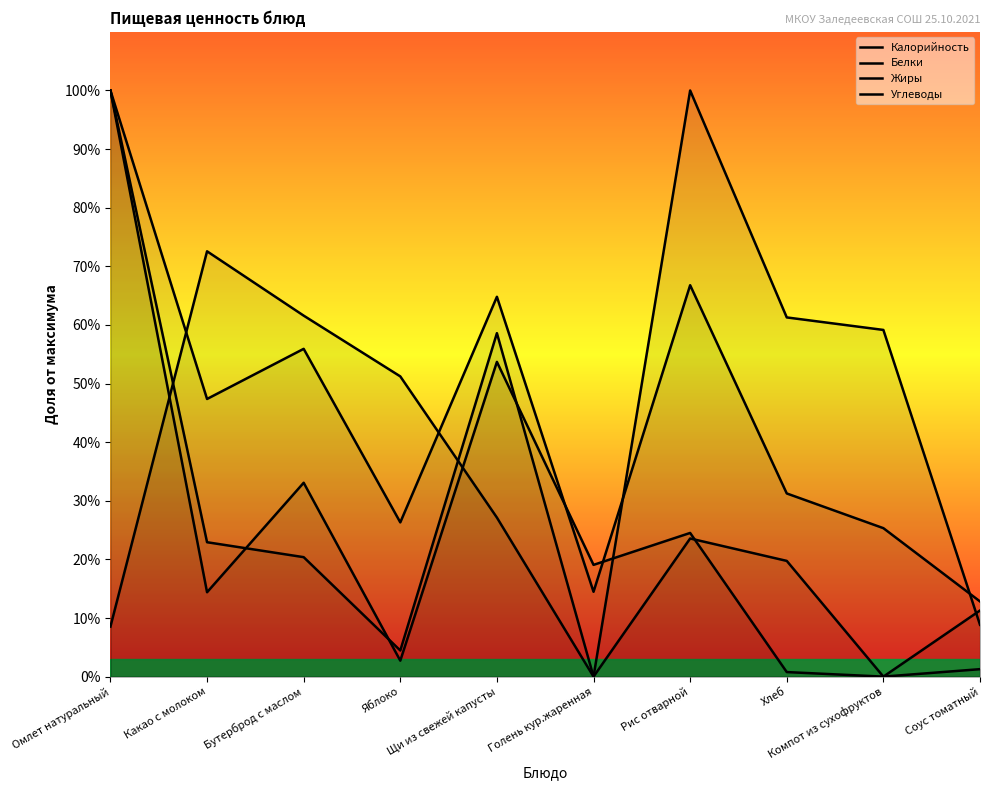

How many lines are shown in the chart?

4